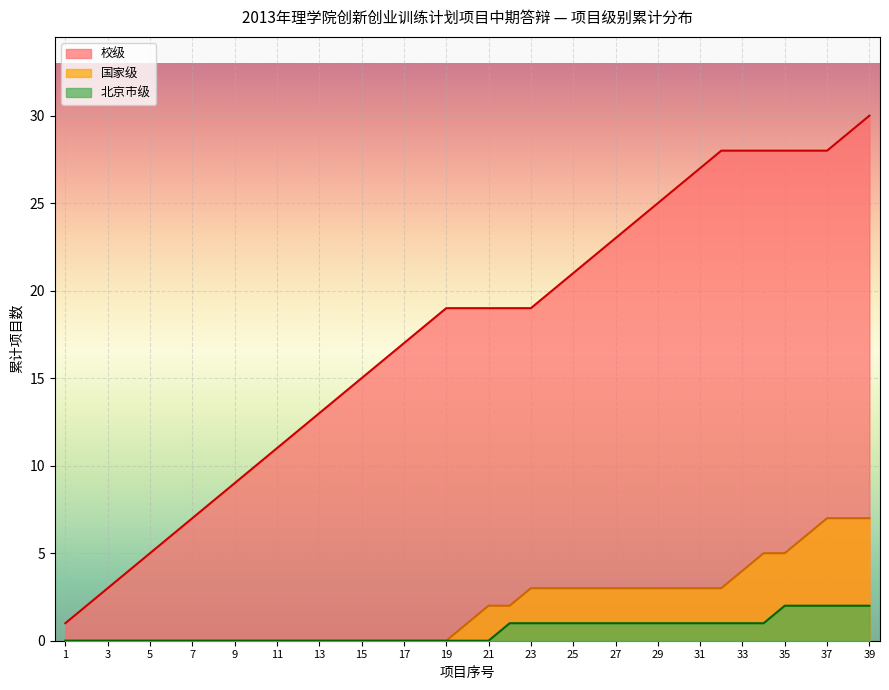

What is the sum of the 北京市级 values at 11 and 9?

0